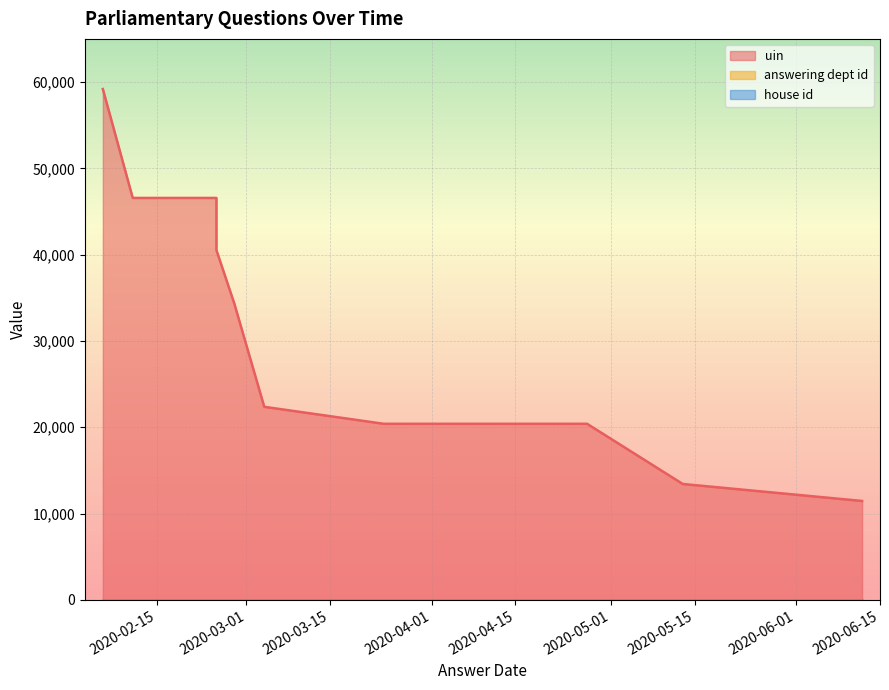

What is the difference between the maximum and minimum values in the uin series?

47731